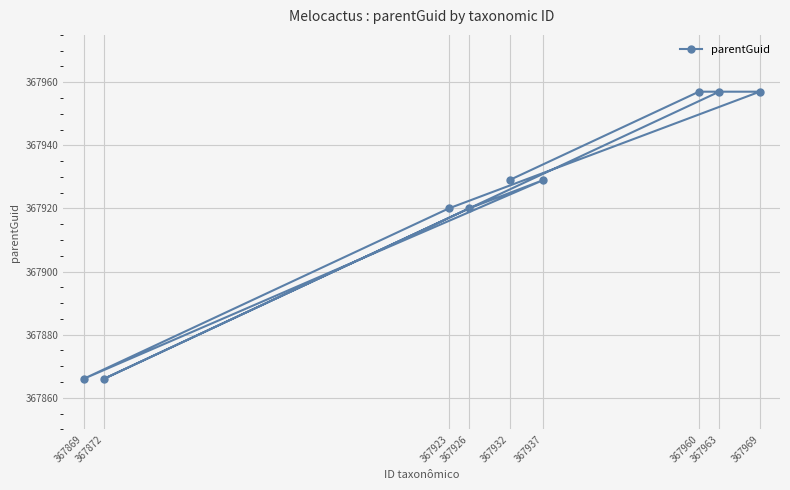

True or false: the data shows 655884 at 367926.

False